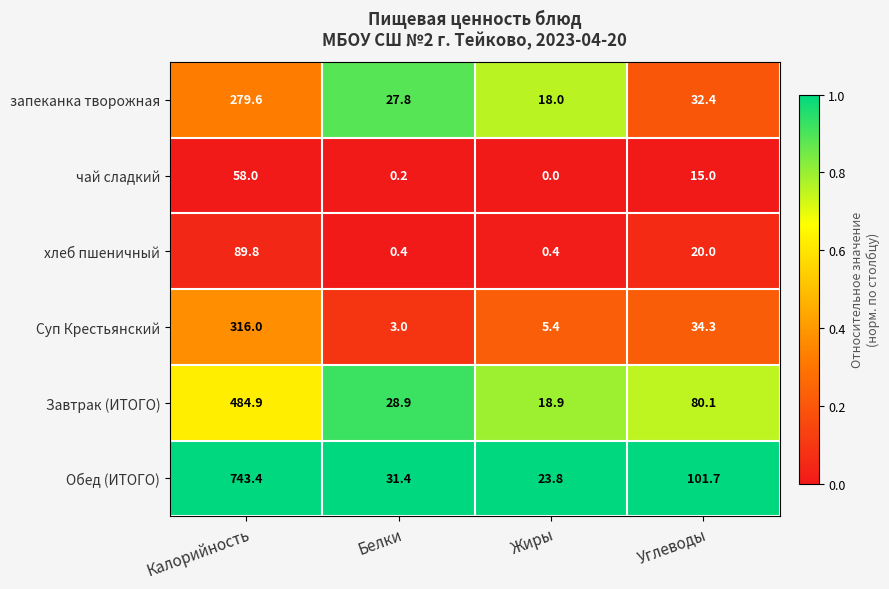

Is the value of запеканка творожная at Калорийность greater than the value of Завтрак (ИТОГО) at Белки?

Yes